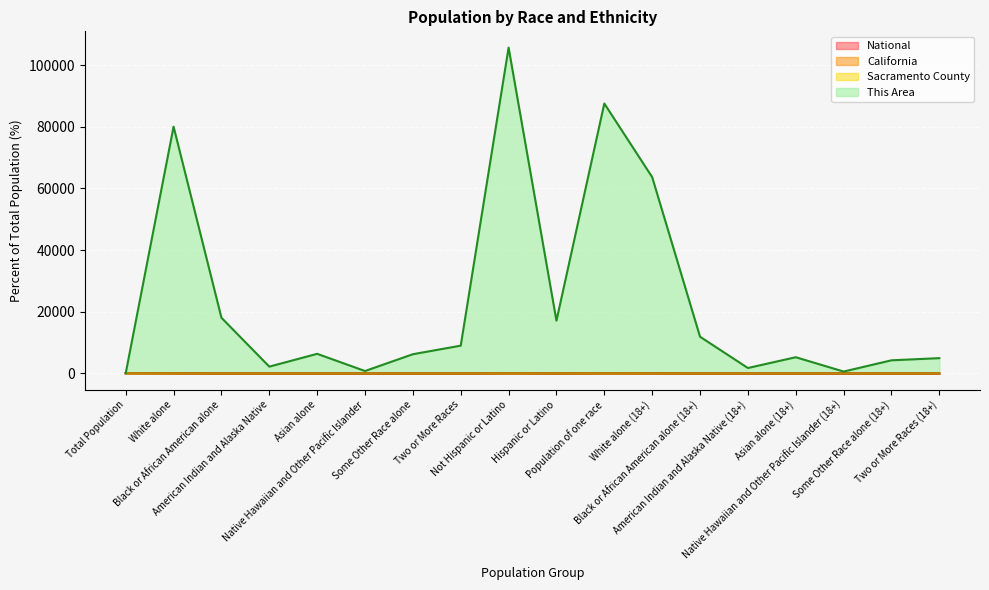

How many interior local valleys does the California series have?

6